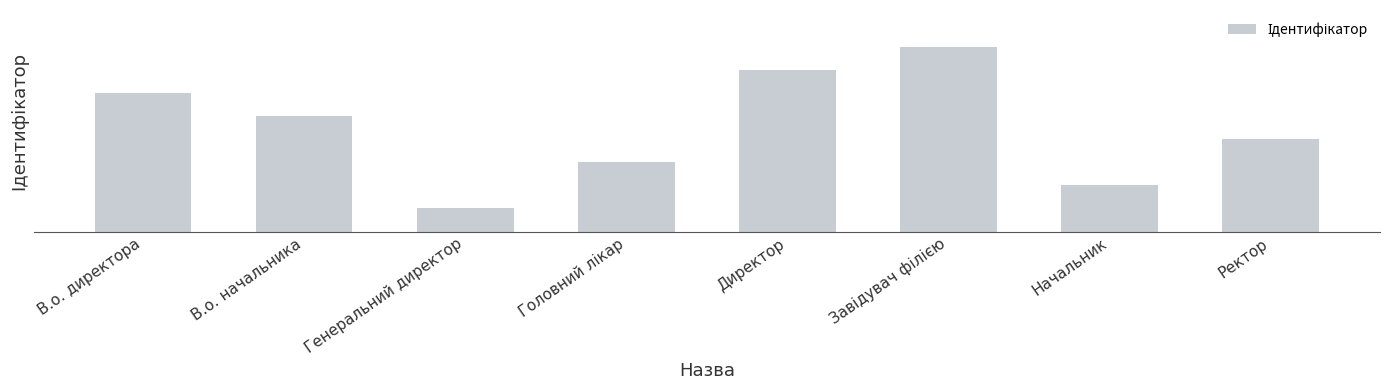

Are the bars horizontal?

No